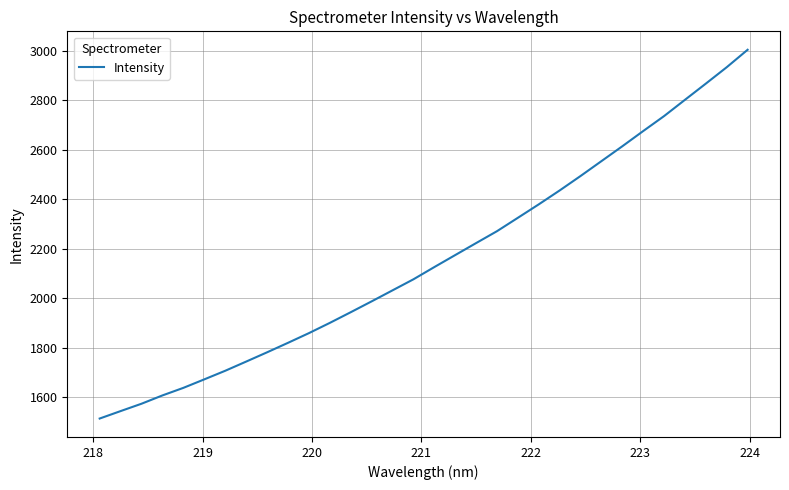

True or false: the data has more than 2 interior local peaks.

False